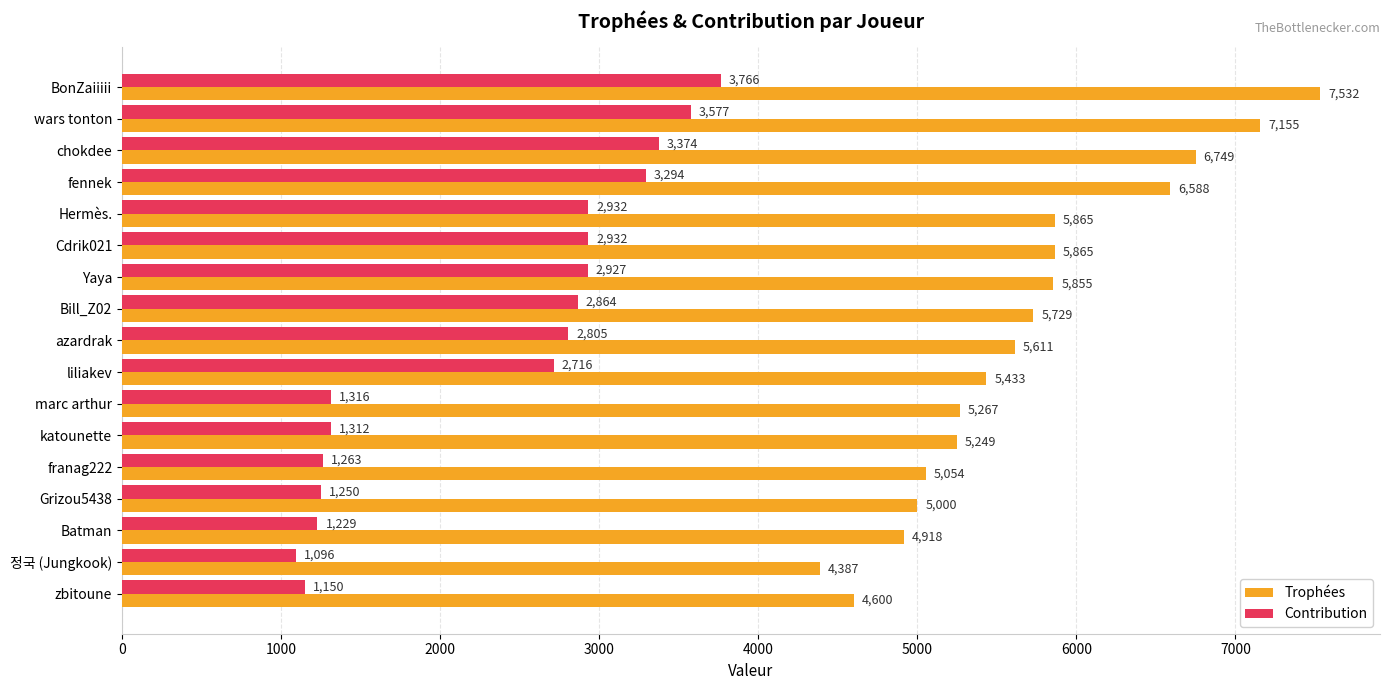

At fennek, list the series in order from largest to smallest.

Trophées, Contribution